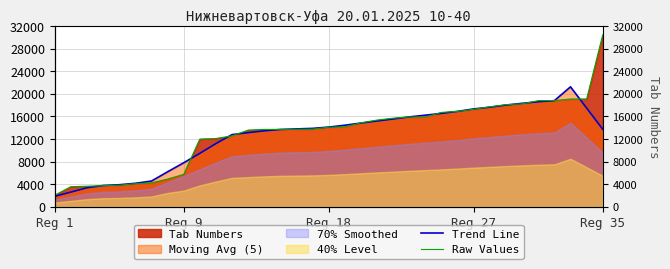

What is the value of the Trend Line point at the 5th from the left?

3891.6